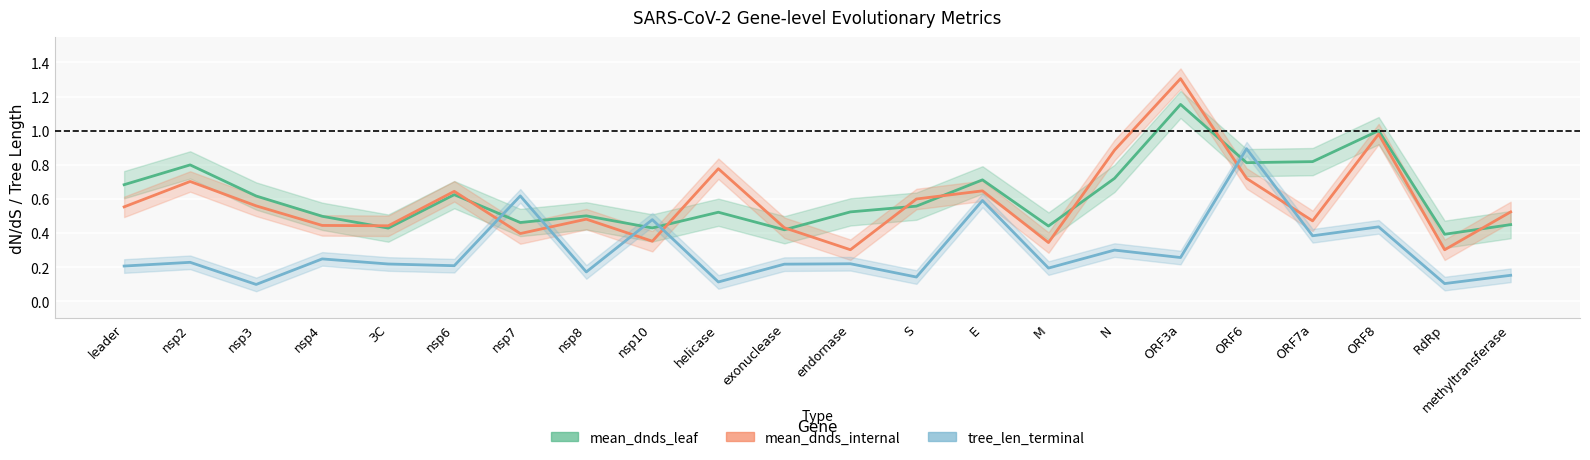

List the series in order of their peak value, lowest first.

tree_len_terminal, mean_dnds_leaf, mean_dnds_internal